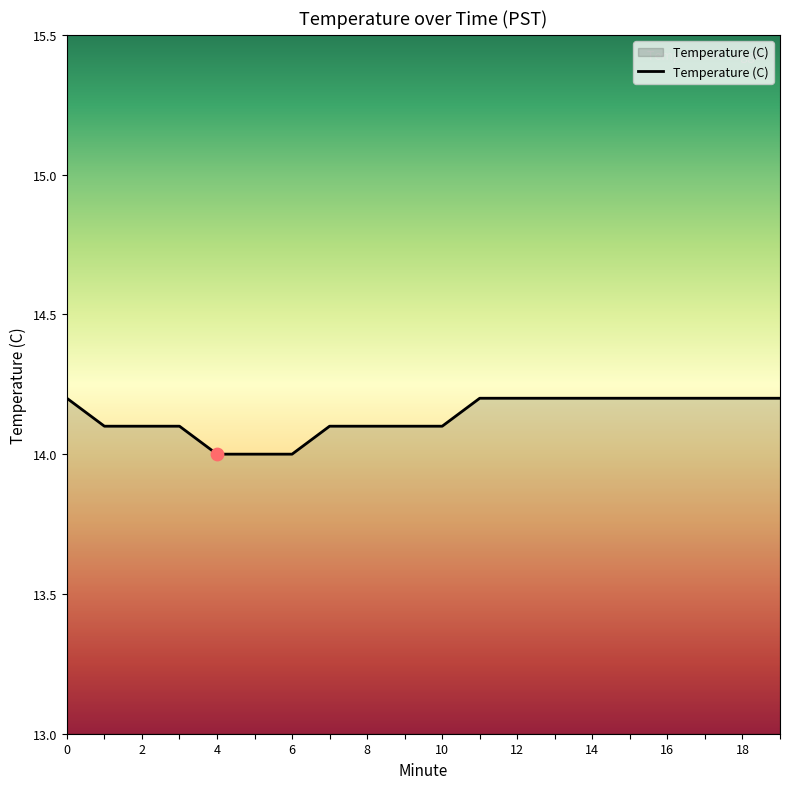

What is the maximum value shown in the chart?

14.2